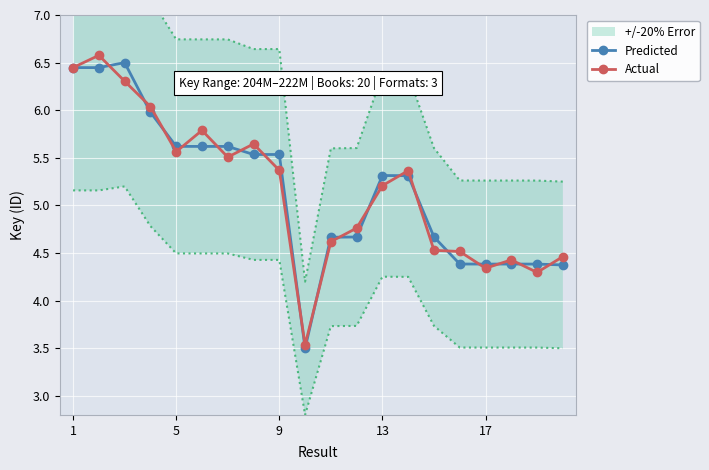

How many Predicted values are between 4 and 5?

8